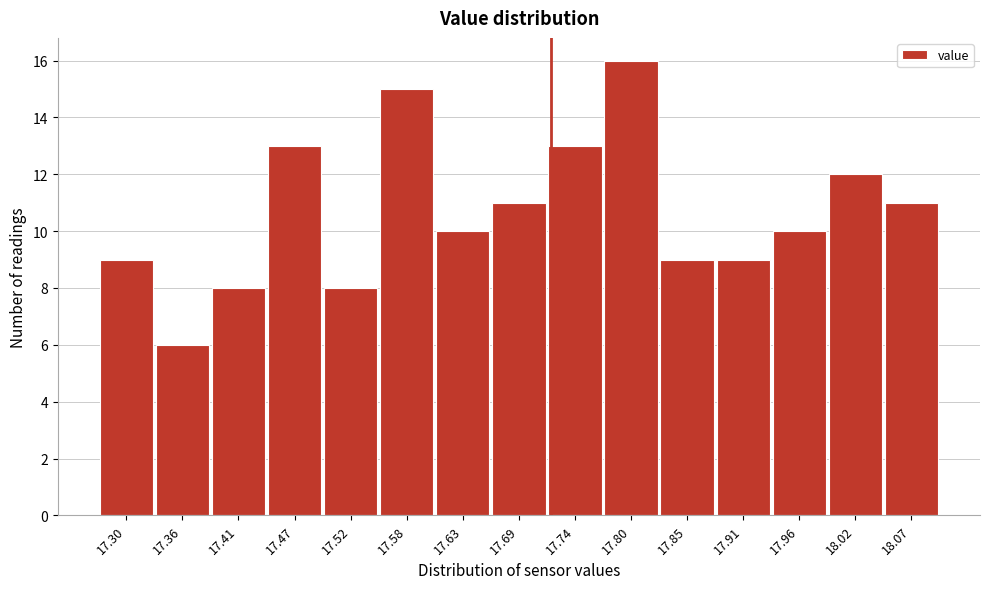

Reading right to left, list all the values displayed in this chart.

11	12	10	9	9	16	13	11	10	15	8	13	8	6	9